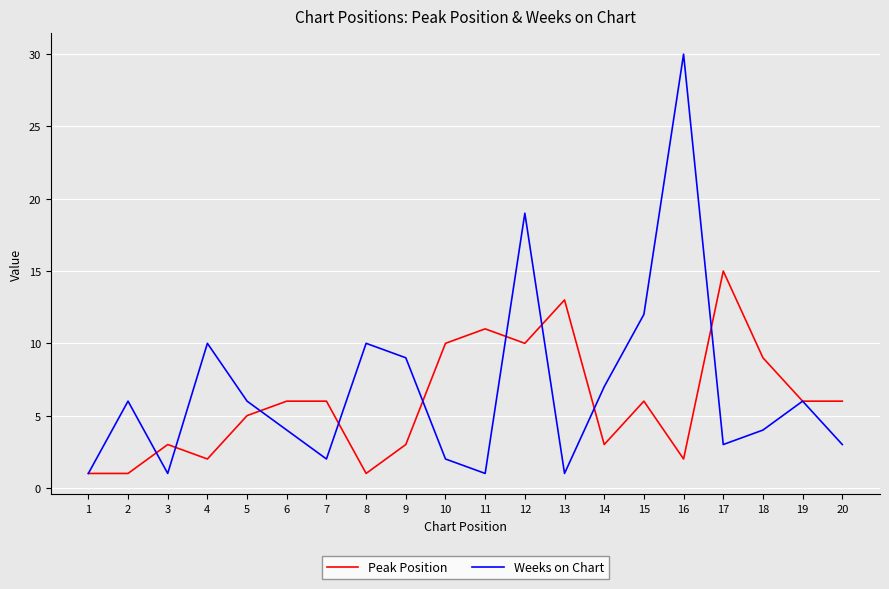

Which series has the largest total across all categories?

Weeks on Chart